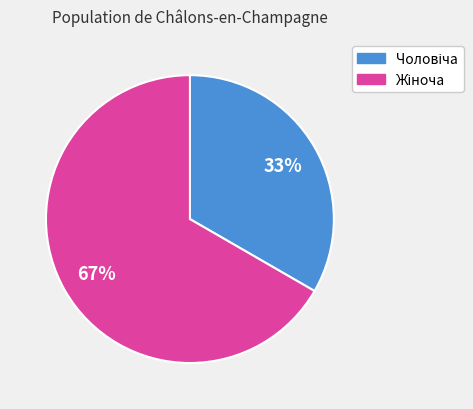

Is there any slice that represents more than half of the pie?

Yes